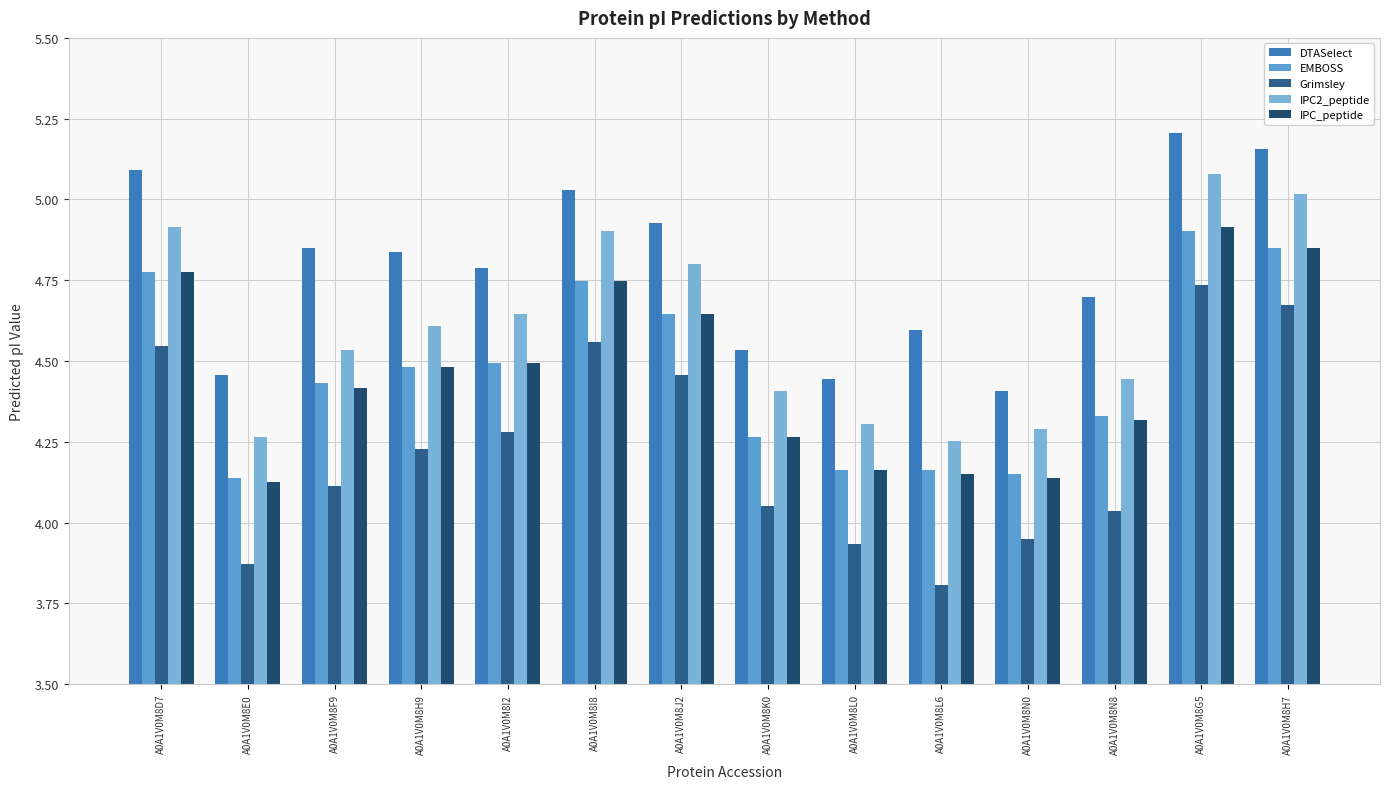

Where is Grimsley nearest to the value 4?

A0A1V0M8N8